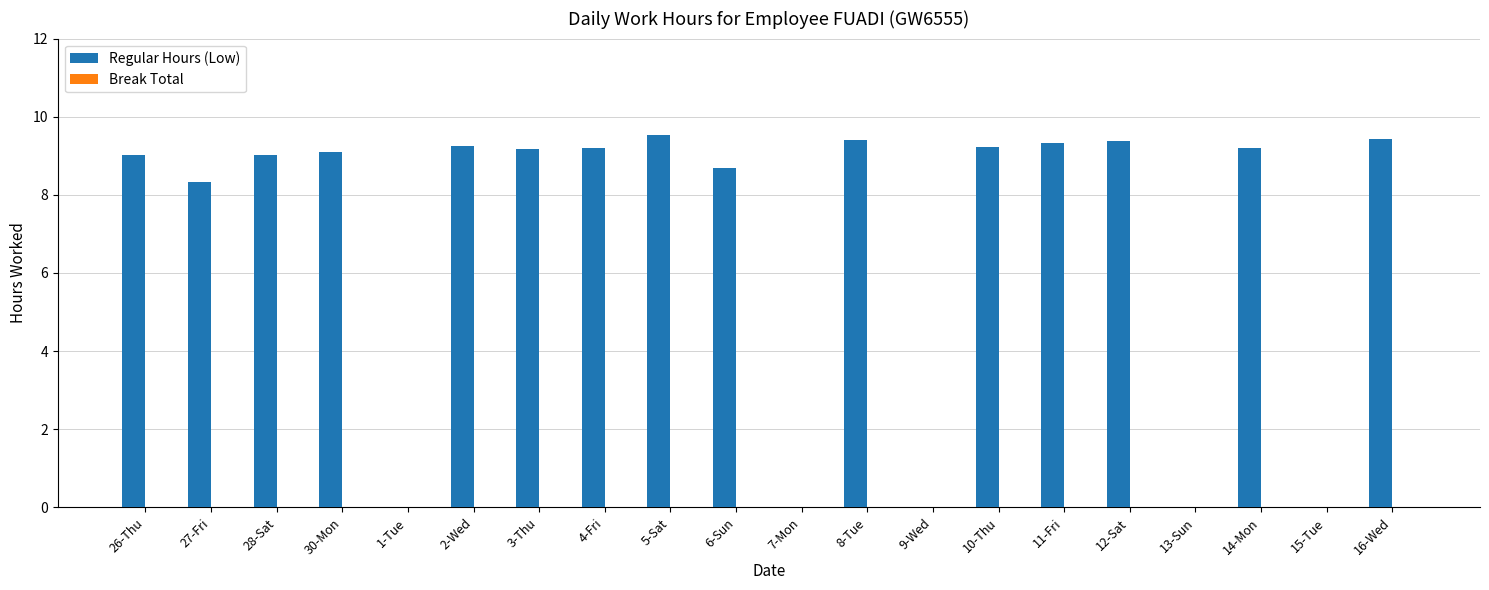

Between 5-Sat and 15-Tue, which is larger?

5-Sat